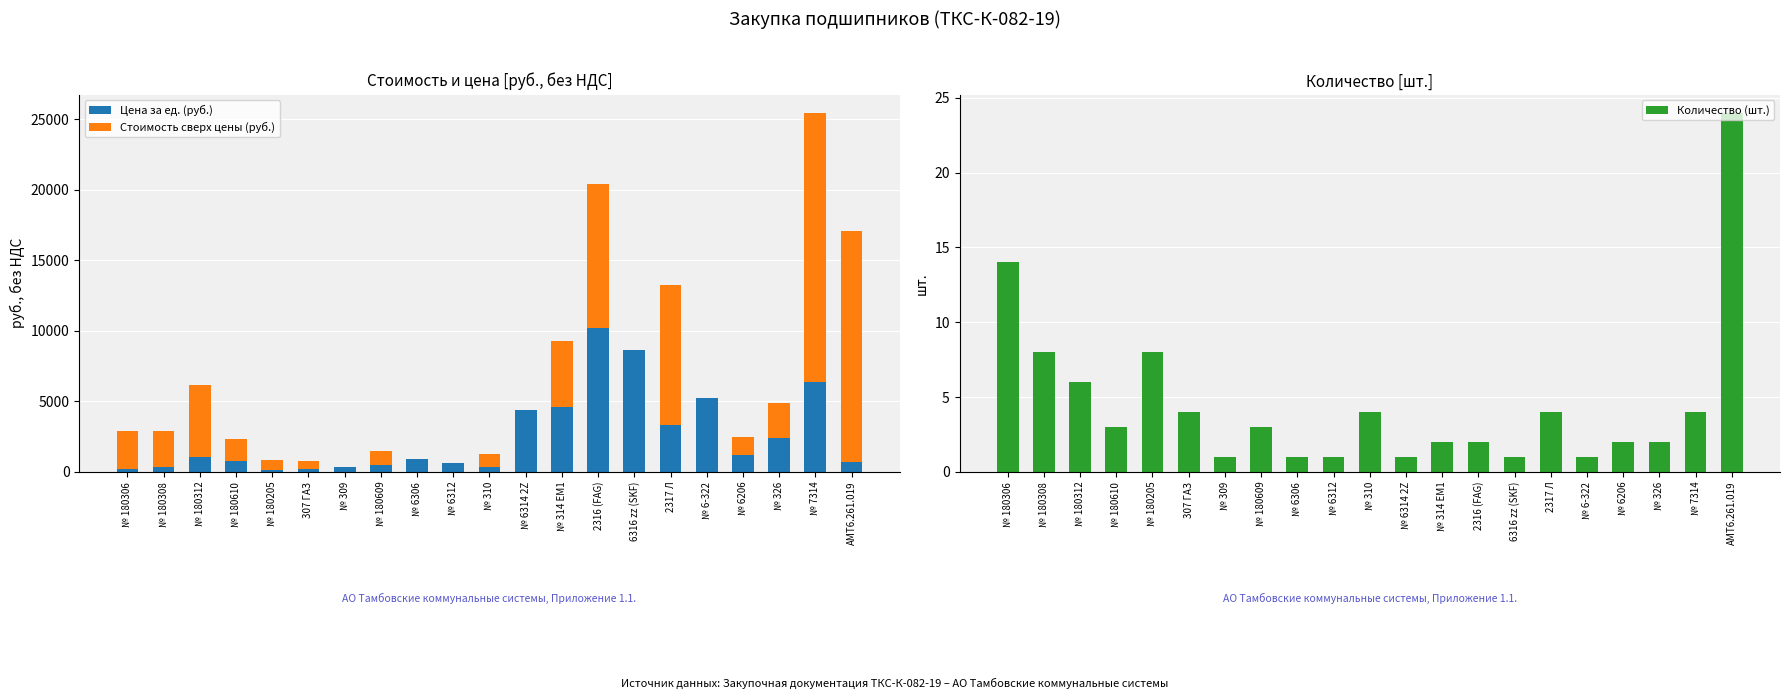

The value of Цена за ед. (руб.) at № 309 is 331.6. True or false?

True